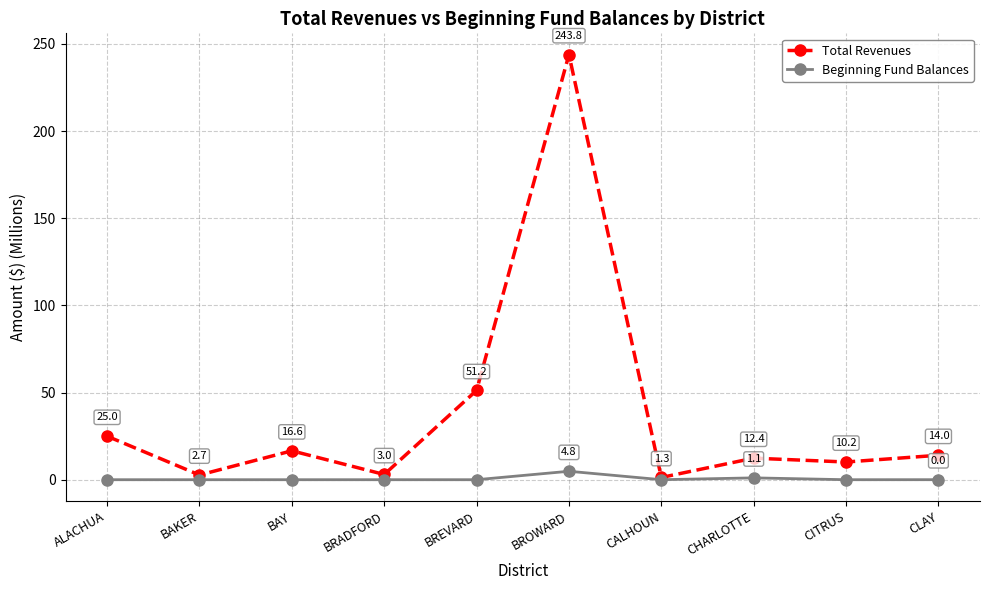

What is the label of the 10th point from the left?

CLAY